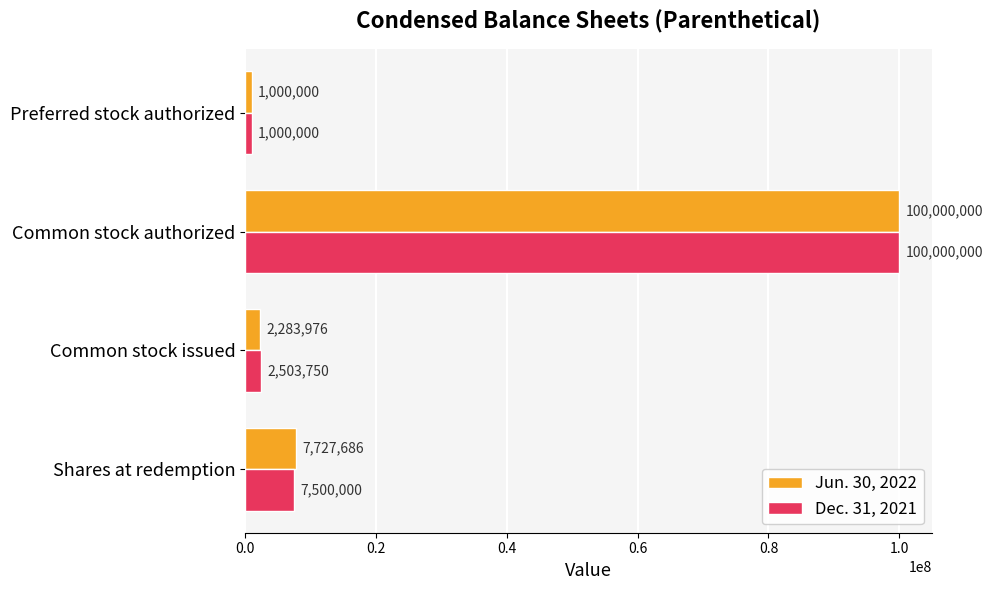

Rank the categories by Jun. 30, 2022 value from highest to lowest.

Common stock authorized, Shares at redemption, Common stock issued, Preferred stock authorized